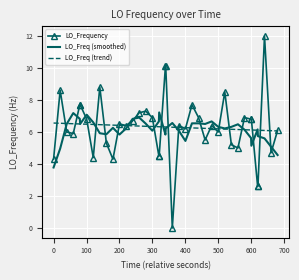

Which series has the largest range (max minus min)?

LO_Frequency